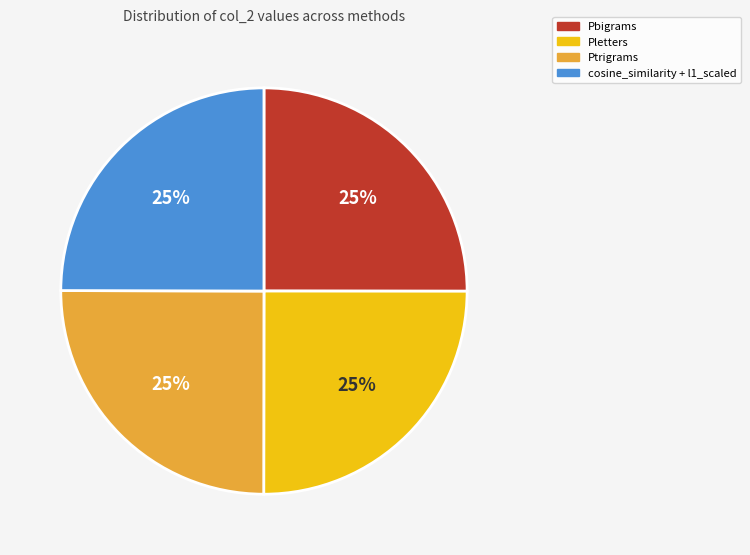

To the nearest percent, what portion does cosine_similarity + l1_scaled represent?

25%